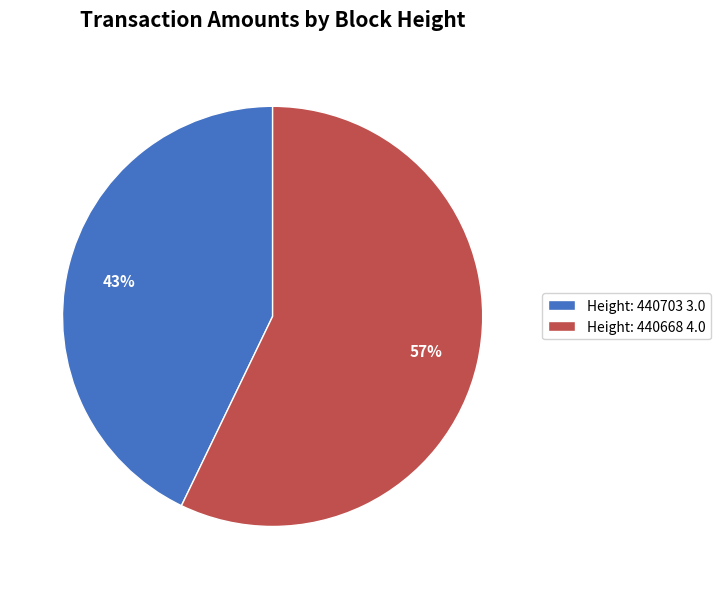

How many segments does this pie chart have?

2